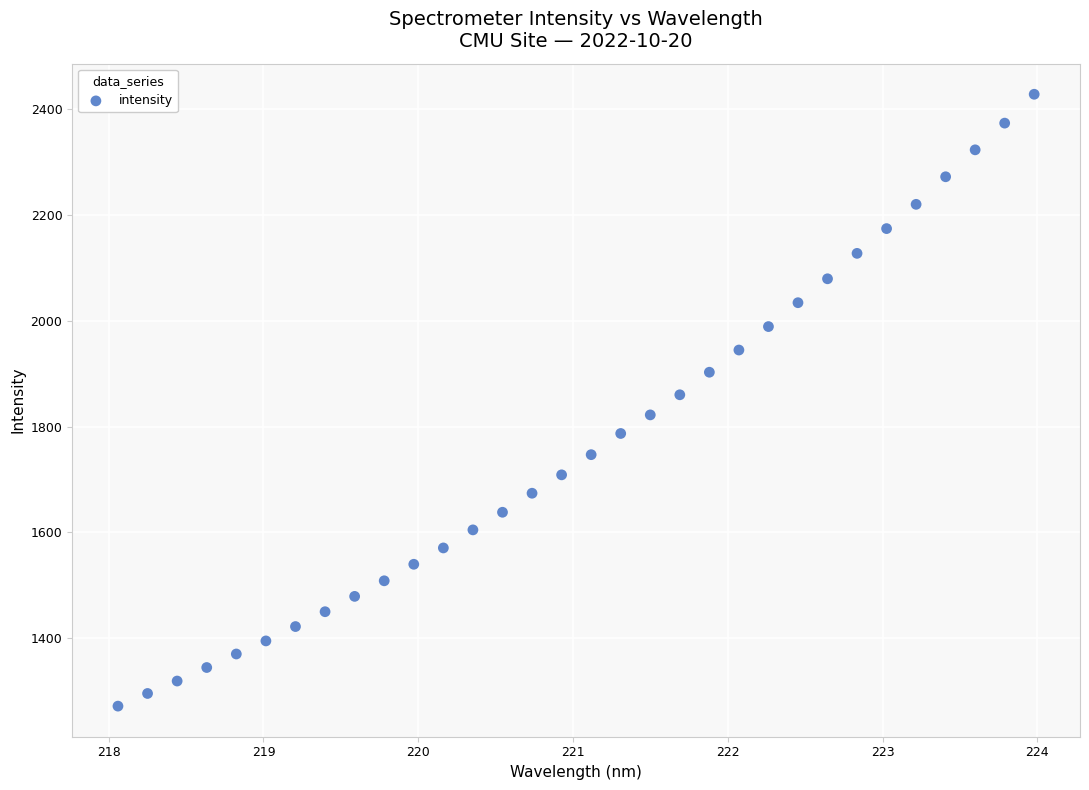

What is the range of X values (max minus min)?

5.9